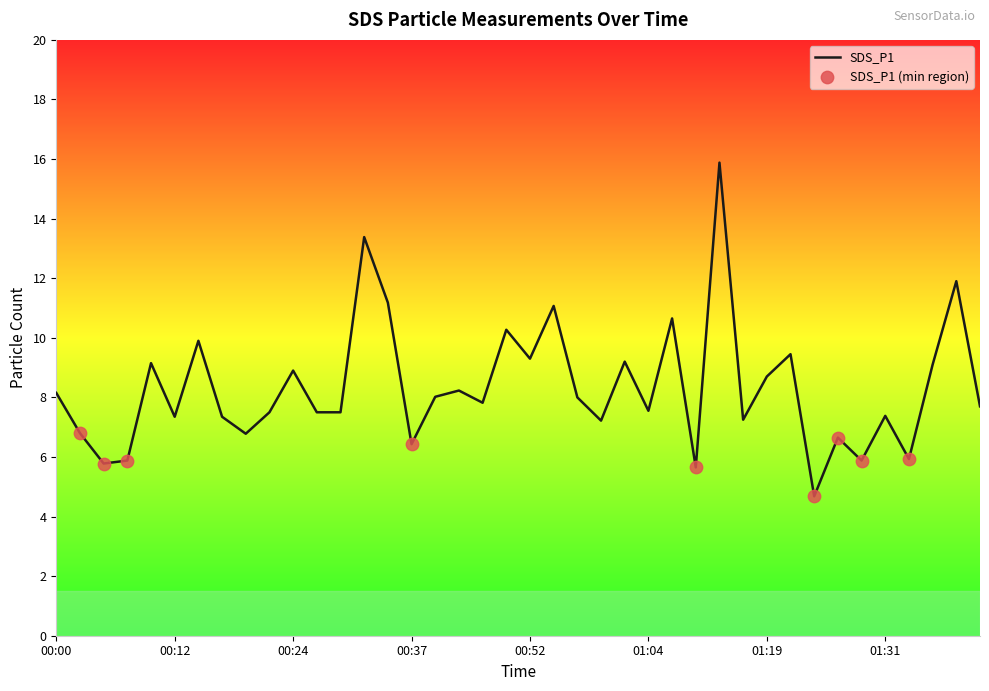

What is the maximum value shown in the chart?

15.9